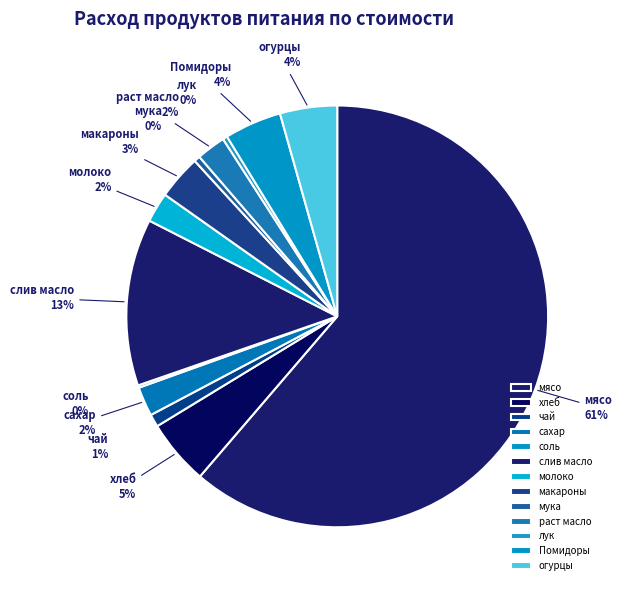

What is the majority slice?

мясо